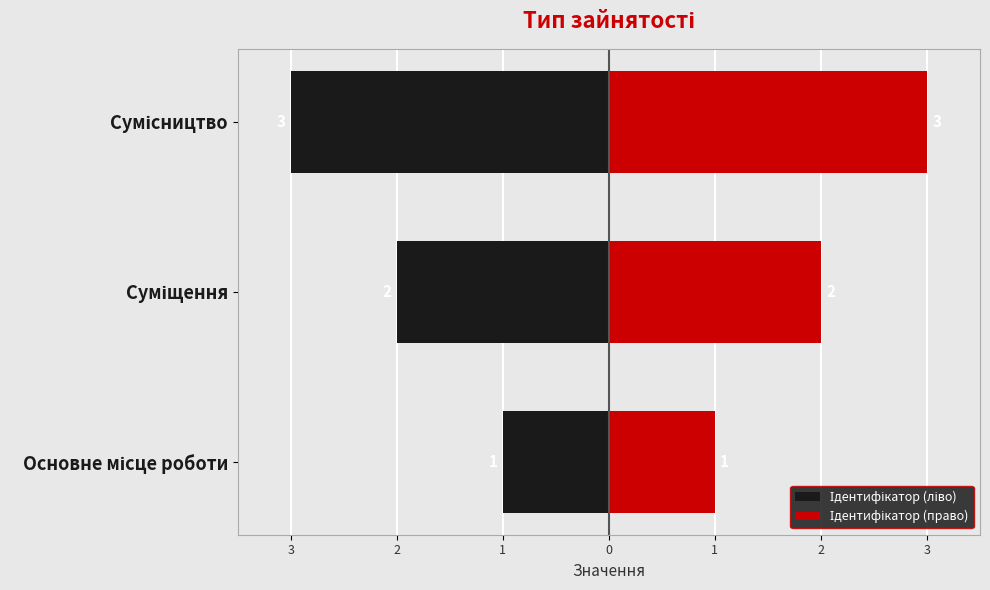

Are the bars grouped side by side (vs. stacked)?

Yes